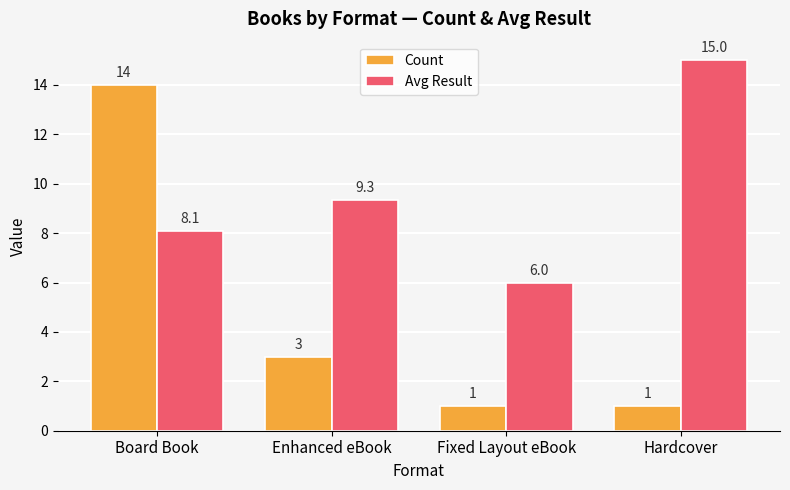

How many data points in Avg Result are less than 9?

2